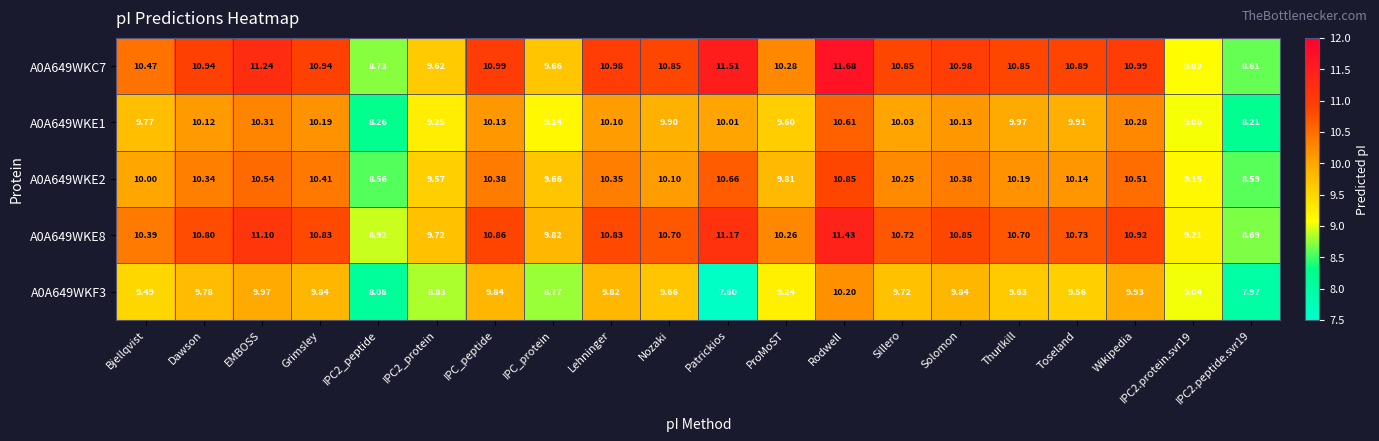

At which category is the sum across all series the highest?

Rodwell